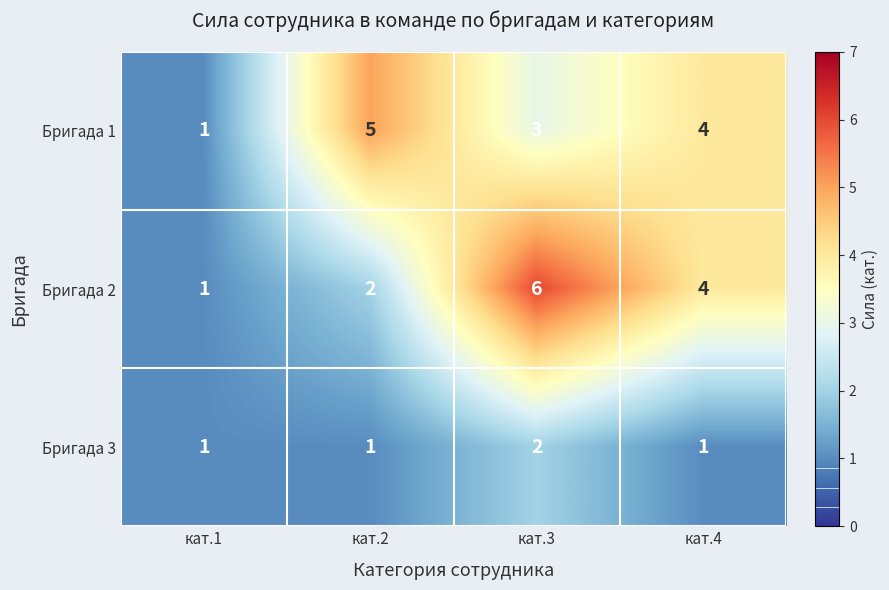

At which category is the sum across all series the highest?

кат.3